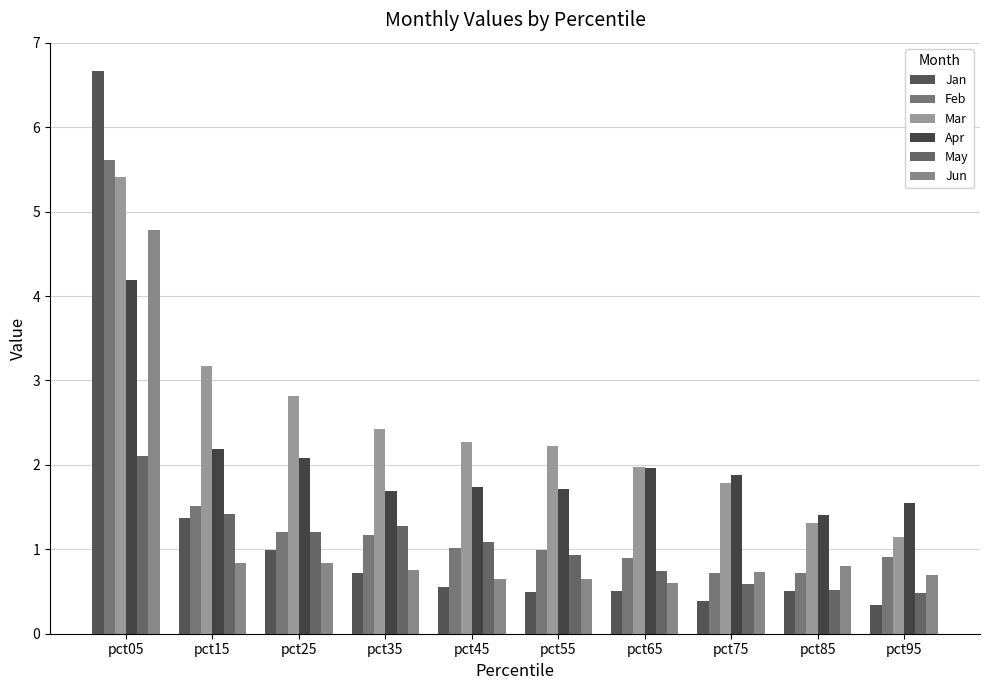

List the series in order of their peak value, highest first.

Jan, Feb, Mar, Jun, Apr, May